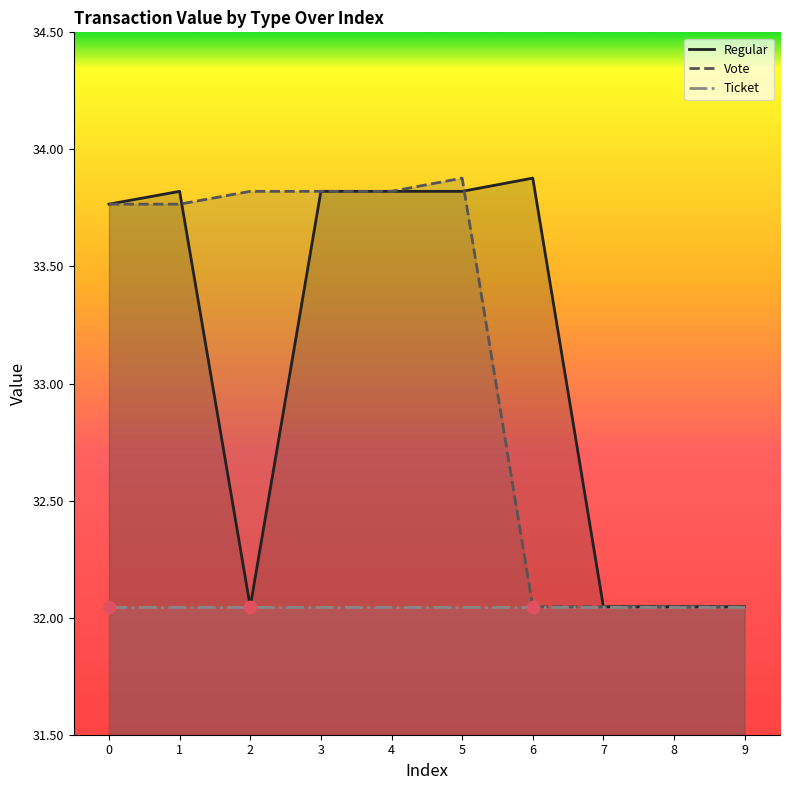

Which series contains the highest Y value?

Regular